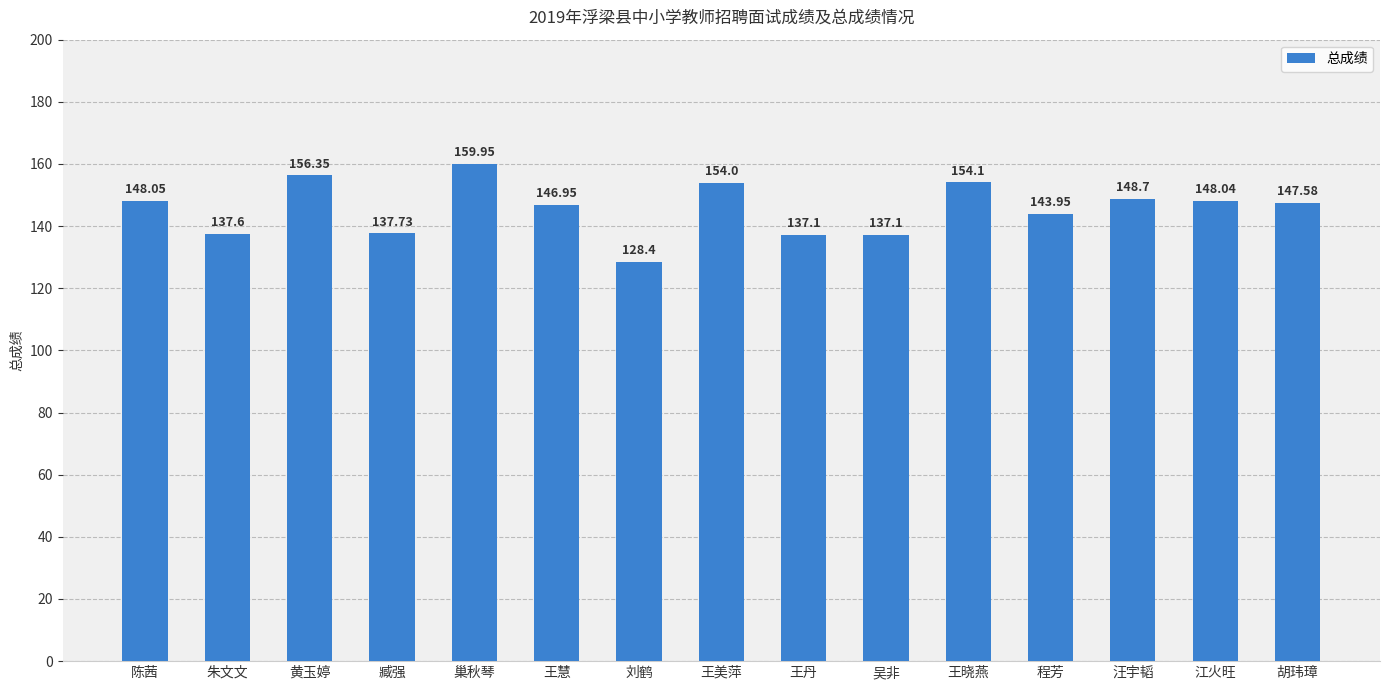

What is the sum of the values at 王丹 and 臧强?

274.8